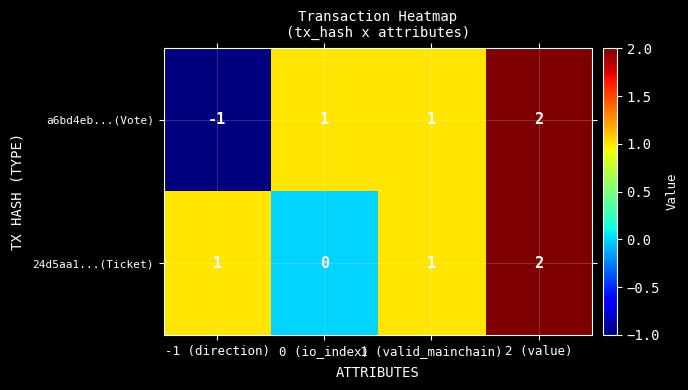

Rank the series at 0 (io_index) from highest to lowest value.

a6bd4eb...(Vote), 24d5aa1...(Ticket)